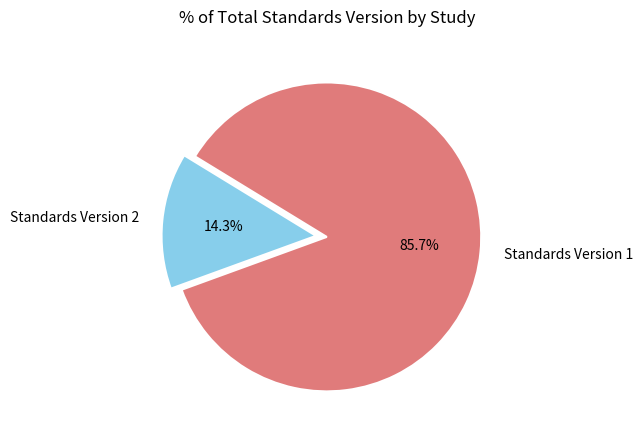

What portion of the pie excludes Standards Version 2?

85.7%